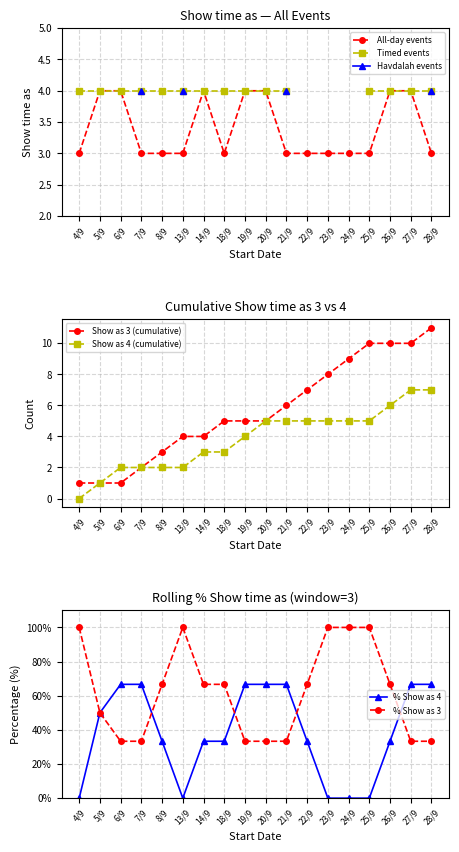

What is the difference between the second highest and second lowest values?

1